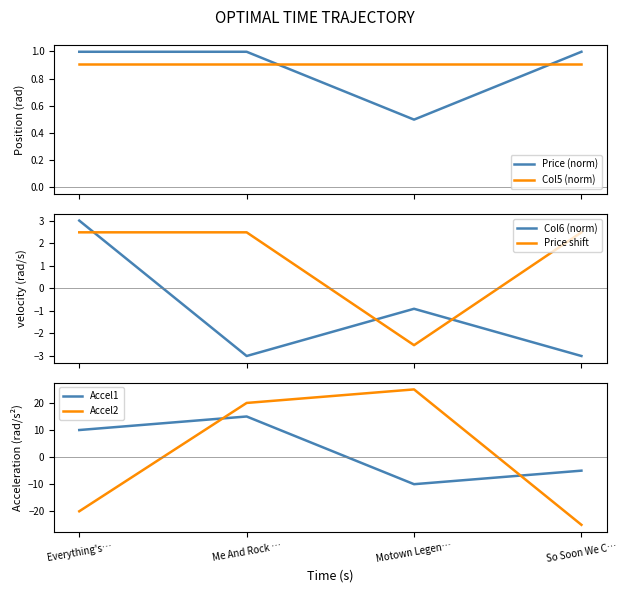

Does the chart display data point markers on the line(s)?

No